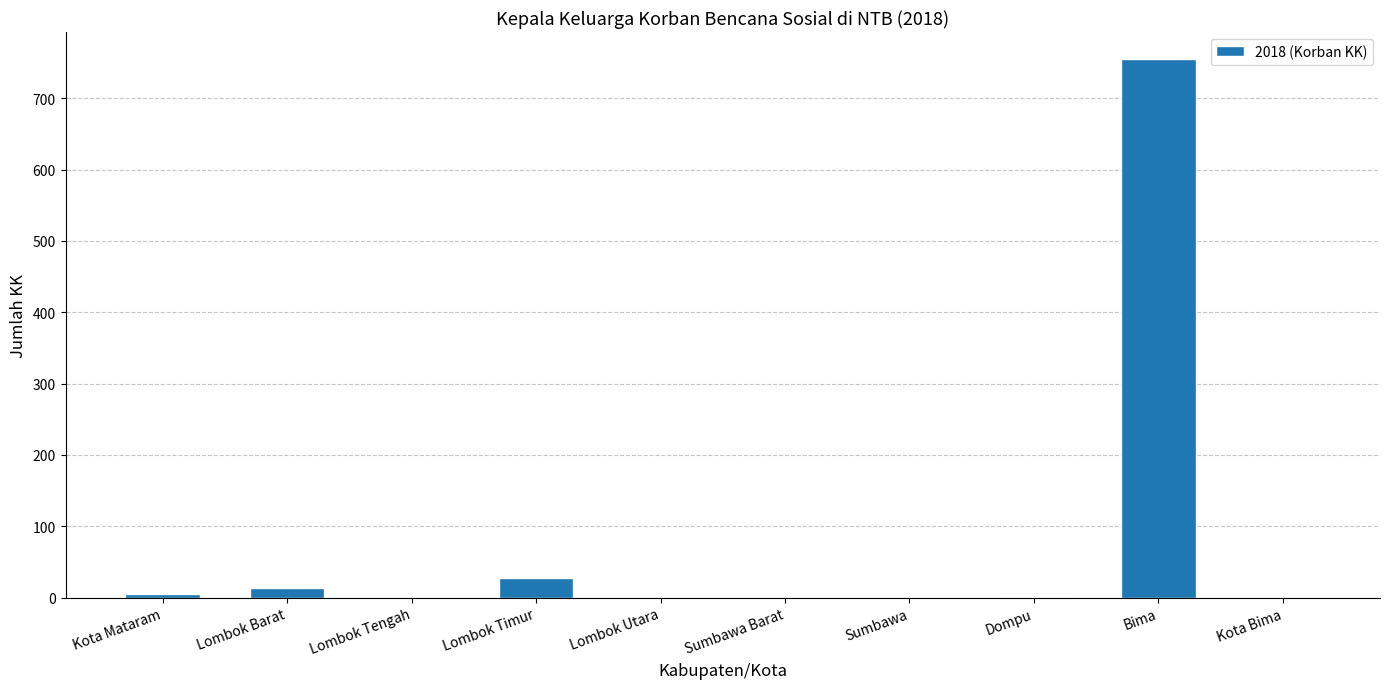

Is it true that the value at Lombok Timur is 27?

True